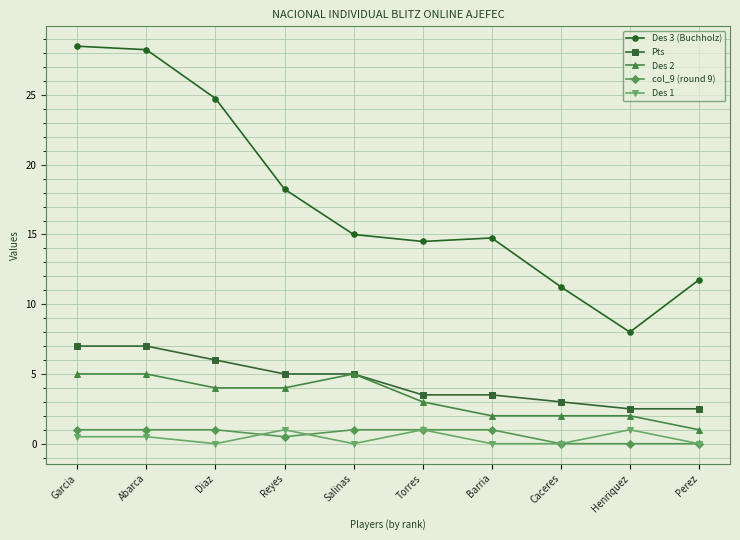

At how many categories does at least one series exceed 17?

4